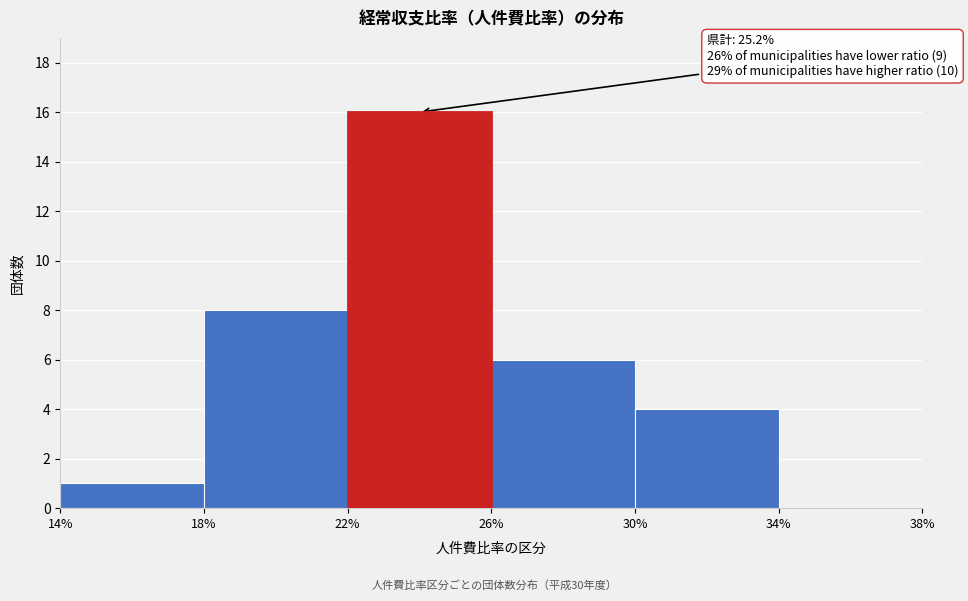

Which range on the x-axis has the tallest bar?

22% to 26%